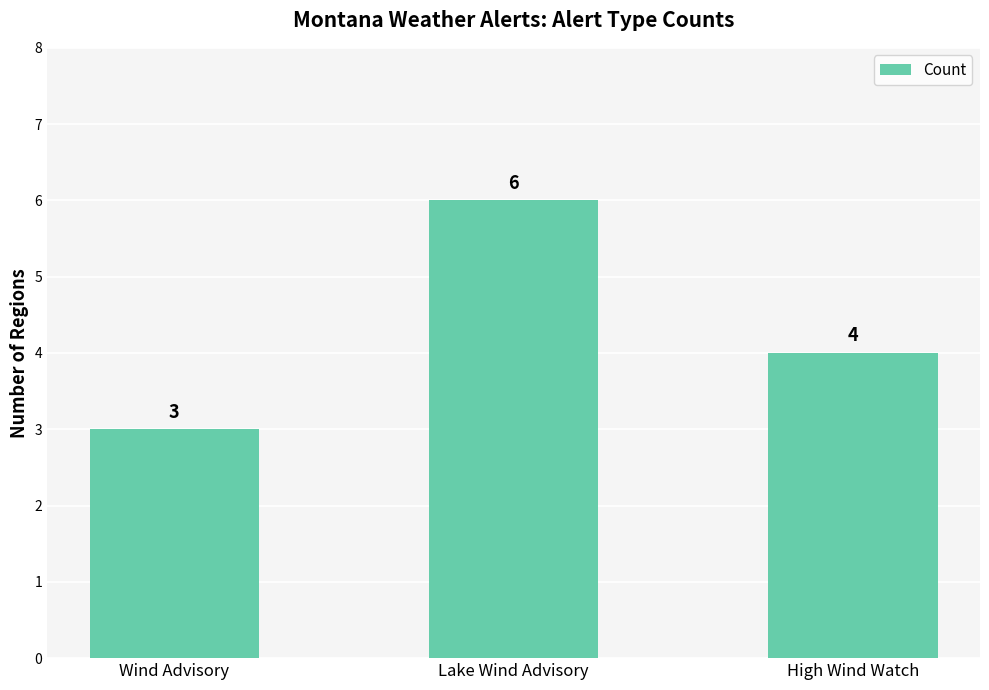

What is the label of the 1st bar from the right?

High Wind Watch